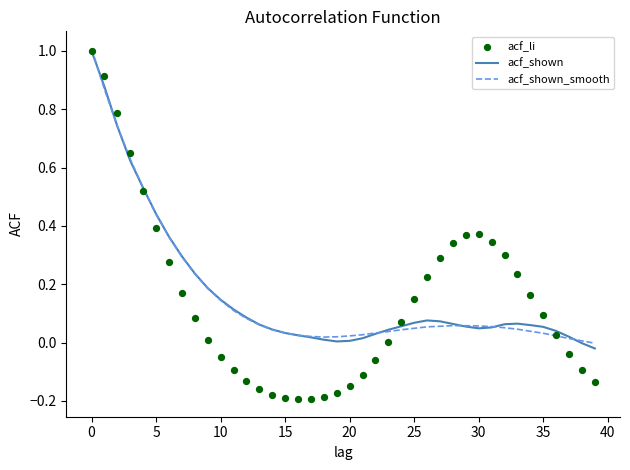

What are all the series names shown in the legend?

acf_shown, acf_shown_smooth, acf_li